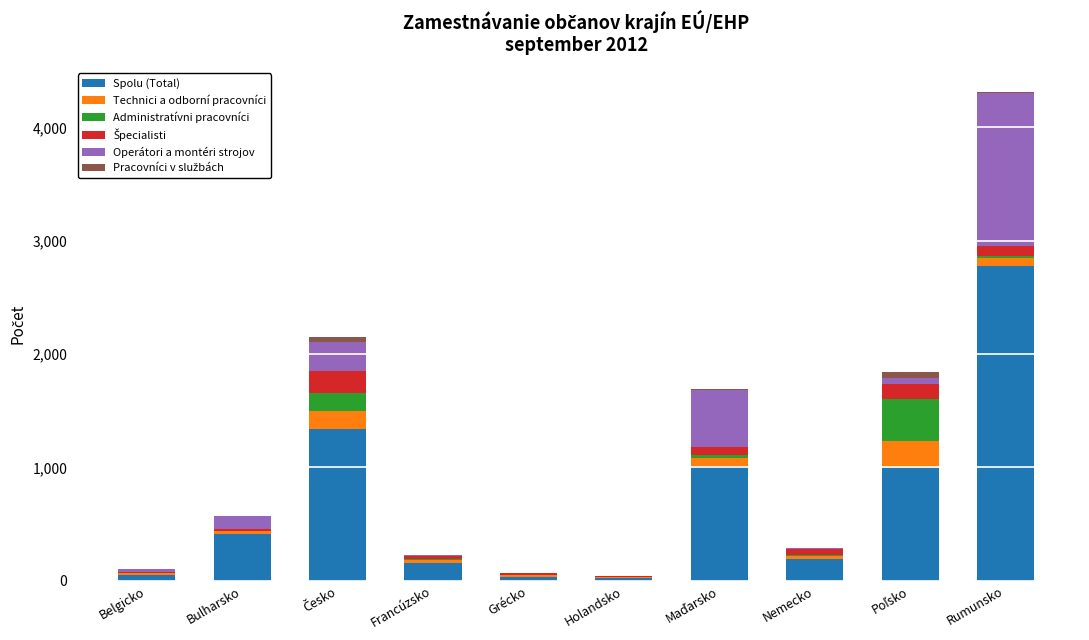

At which label does Spolu (Total) reach its peak?

Rumunsko